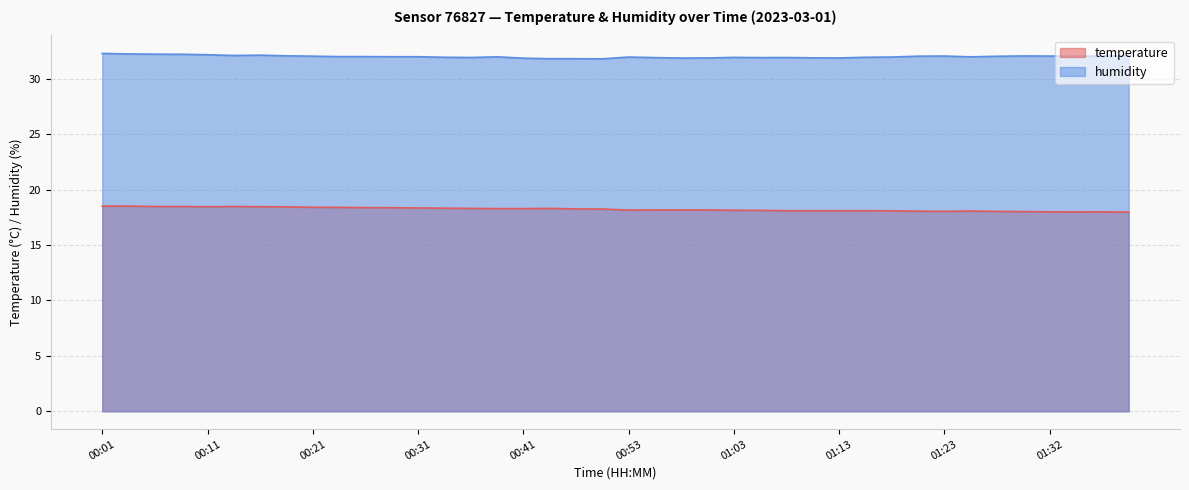

What is the difference between the second highest and second lowest values in the temperature series?

0.5